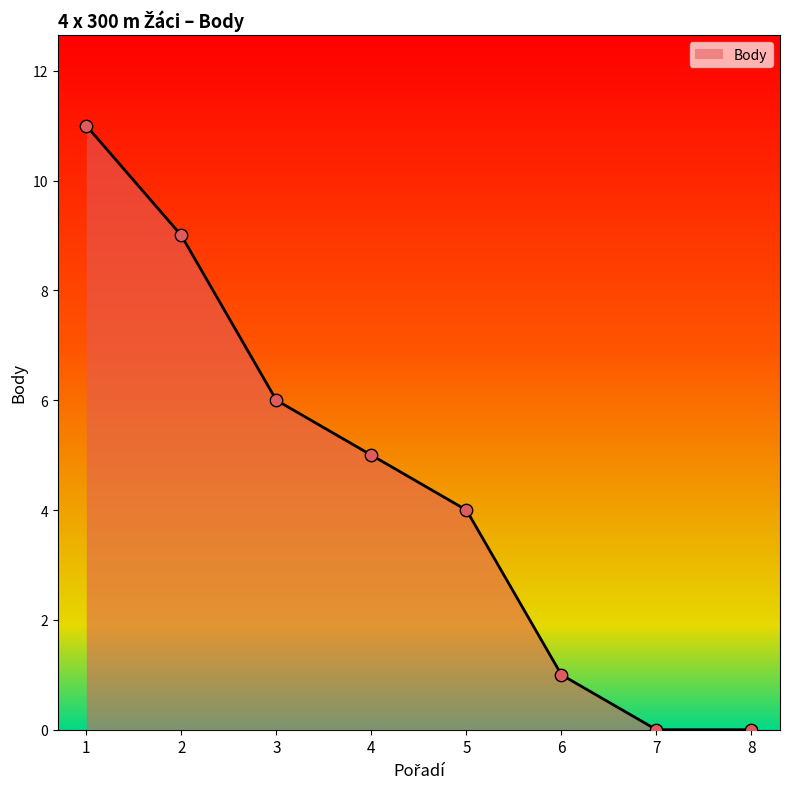

What is the change in value from 6 to 8?

-1